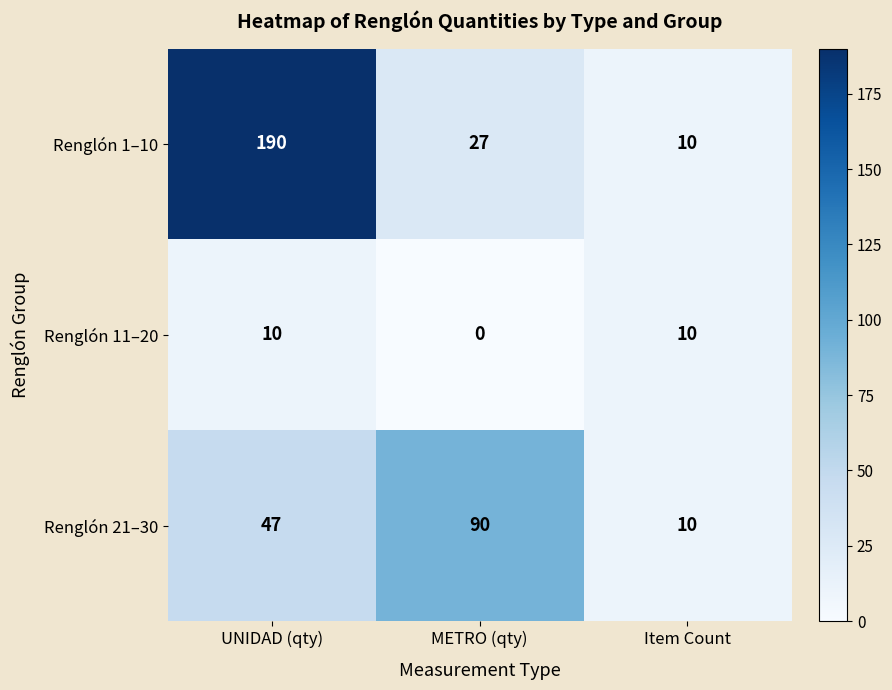

Where is Renglón 21–30 nearest to the value 50?

UNIDAD (qty)